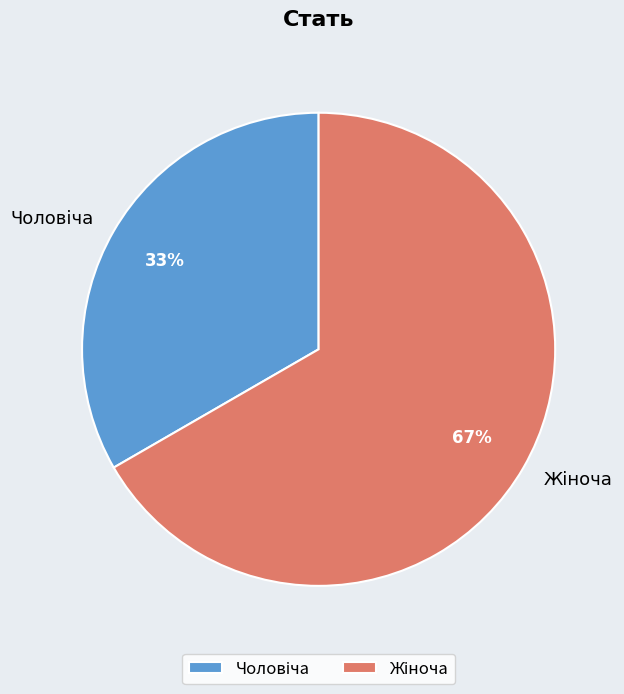

Is there a majority slice in this chart?

Yes